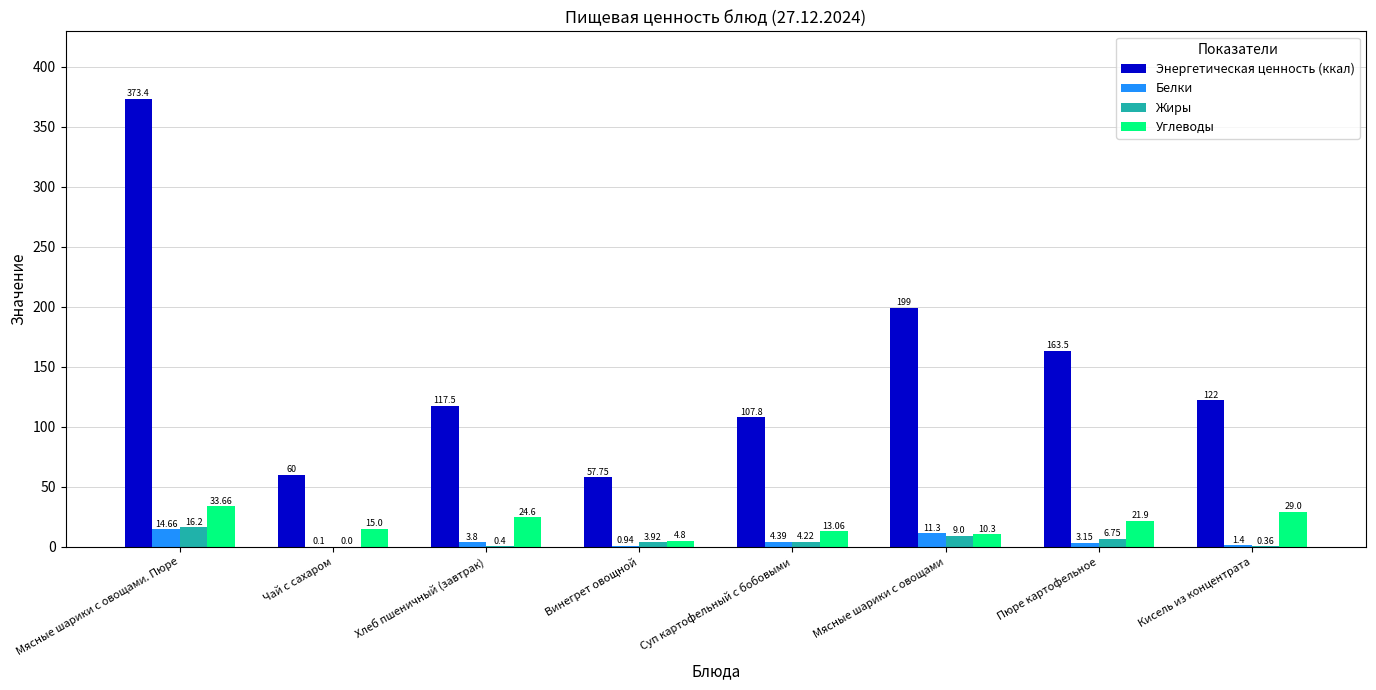

Are the bars grouped side by side (vs. stacked)?

Yes